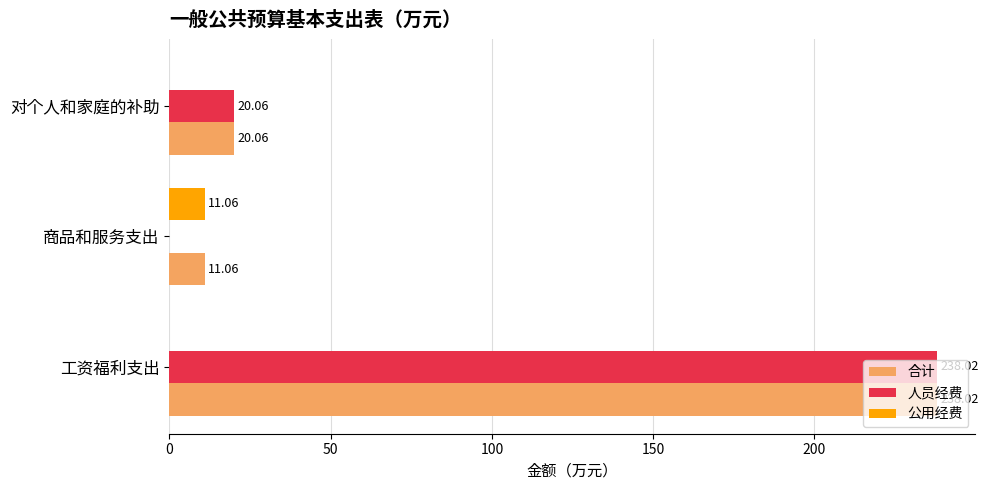

What is the total value across all series at 对个人和家庭的补助?

40.1